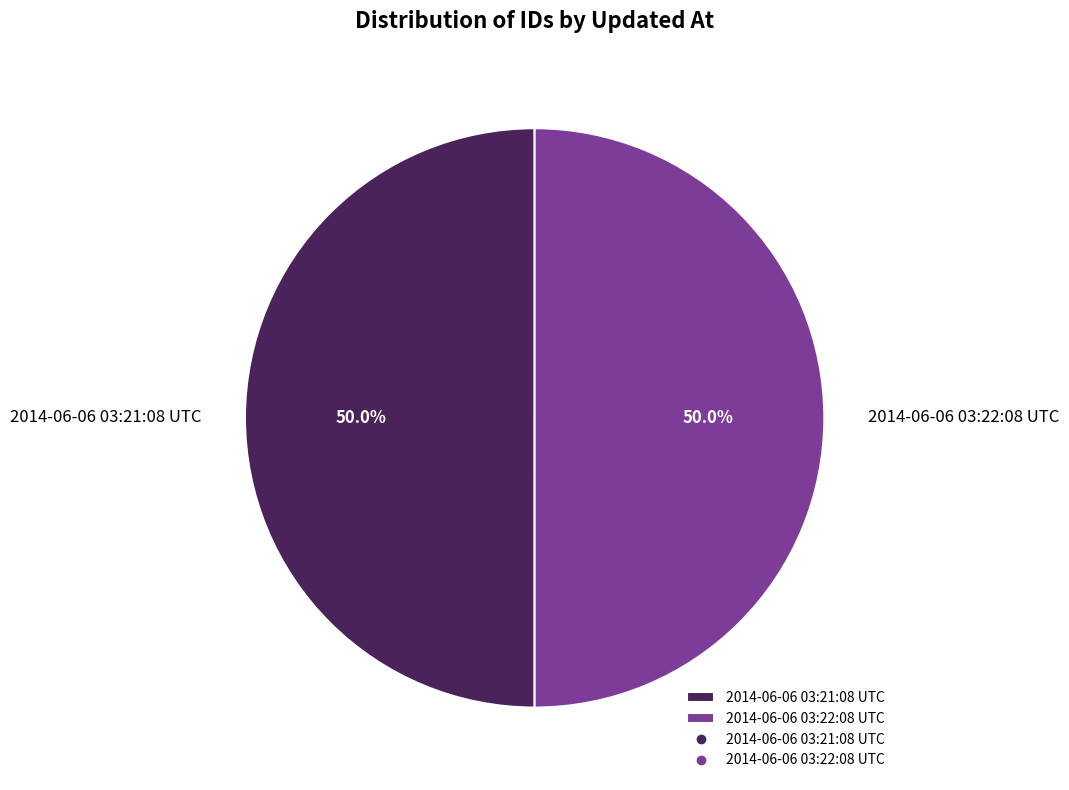

The 2014-06-06 03:21:08 UTC slice represents 50% of the pie. True or false?

True